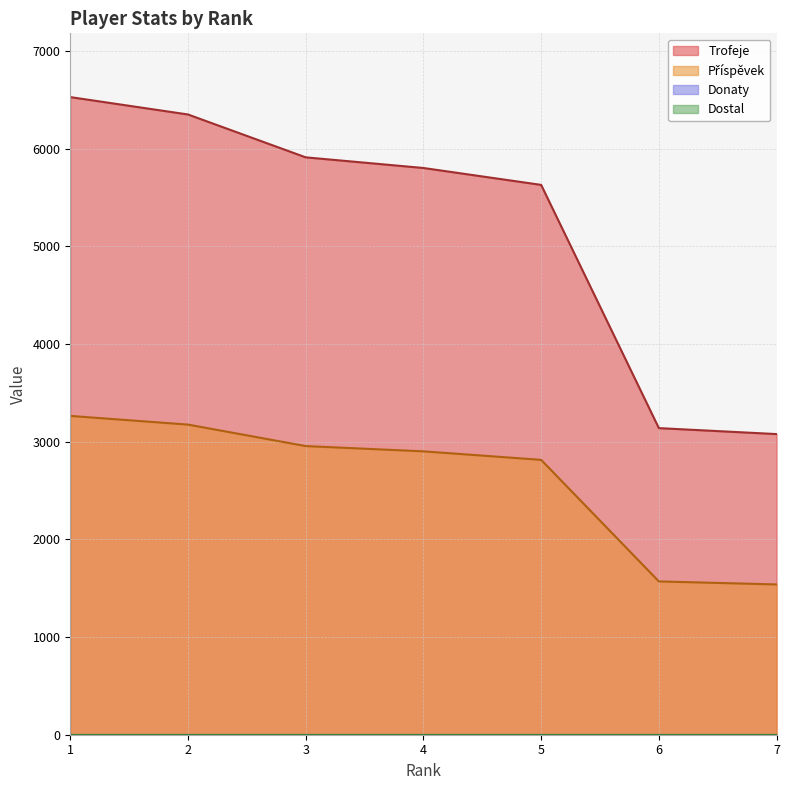

Is it true that Příspěvek equals 1570 at 6?

True